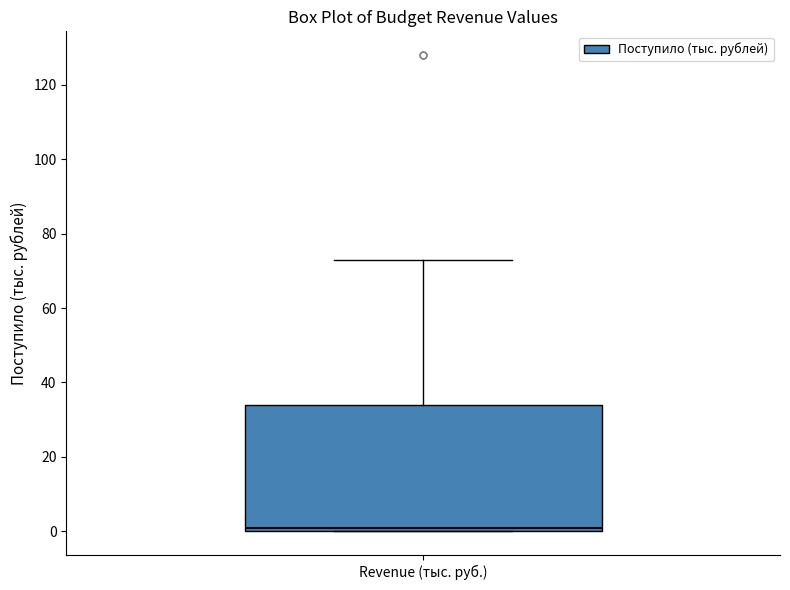

Read this box plot against the y-axis: the position of the median line, the range covered by the box, and the ends of both whiskers. The values are not printed on the chart, so give them approximately, as read against the axis.

median 2, box 0 to 34, whiskers 0 to 74